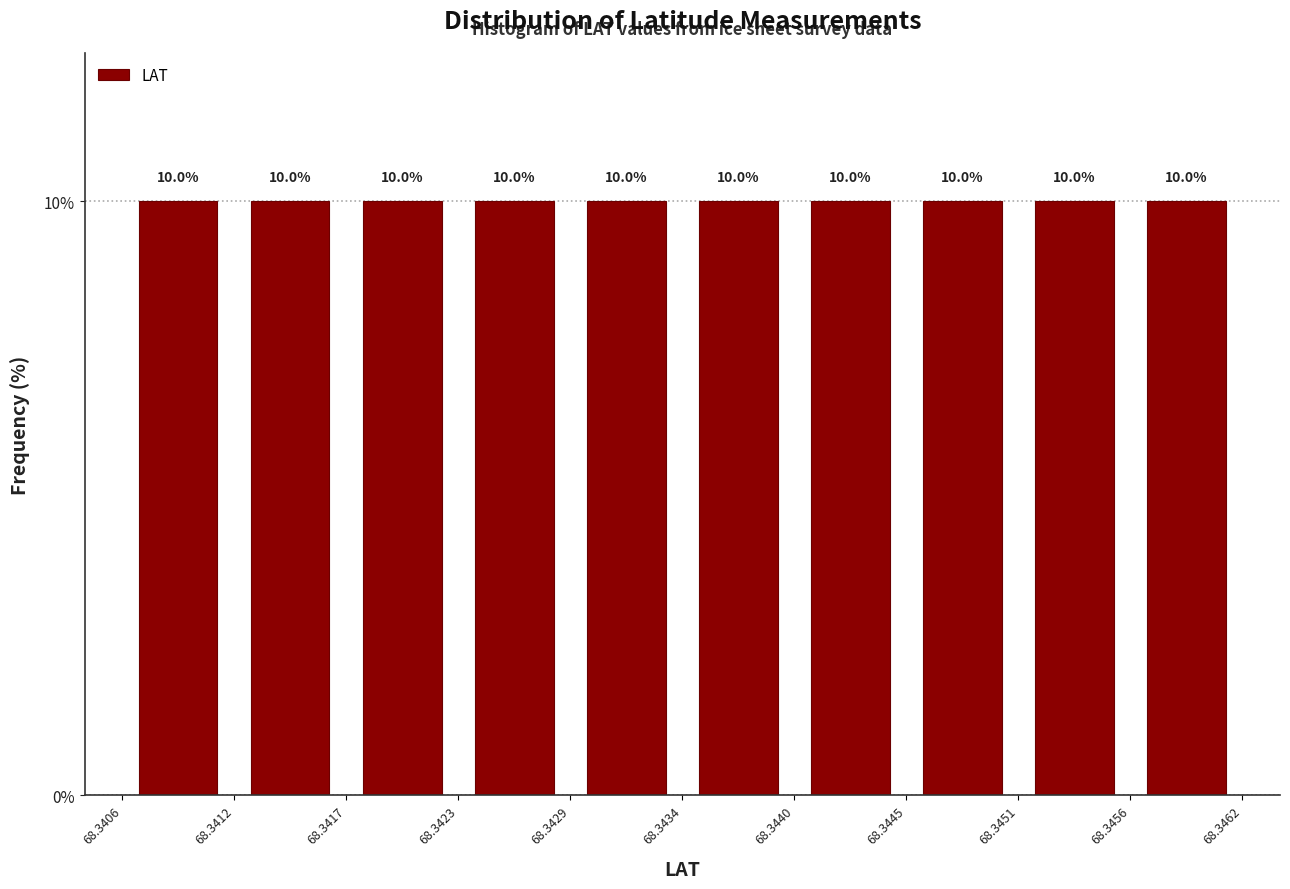

How tall is the bar that spans 68.3429 to 68.3434 on the x-axis?

10.0